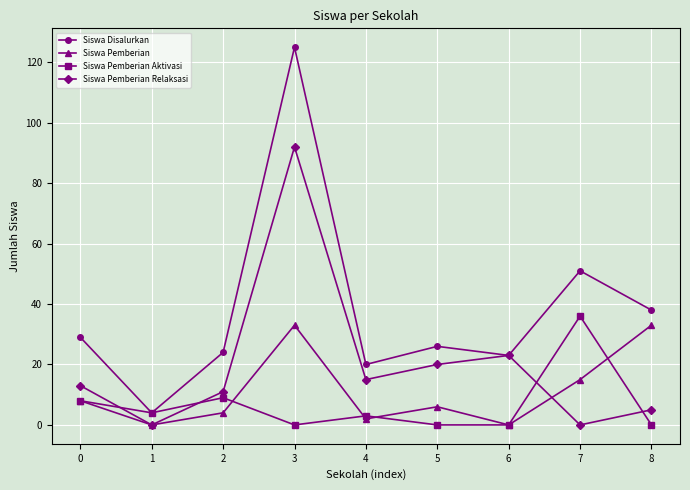

What are all the series names shown in the legend?

Siswa Disalurkan, Siswa Pemberian, Siswa Pemberian Aktivasi, Siswa Pemberian Relaksasi